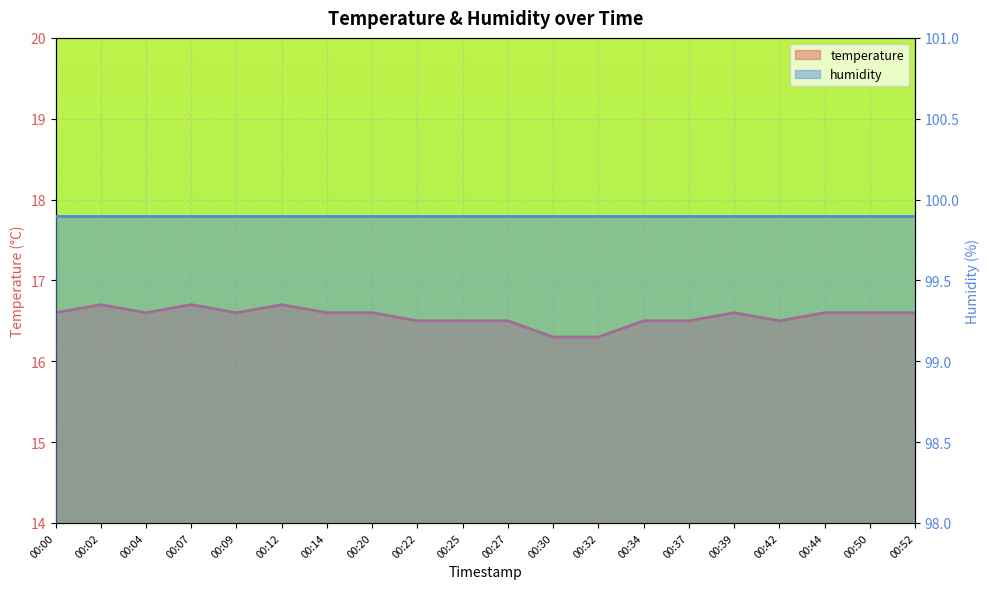

What is the change in value from 00:12 to 00:39?

-0.1